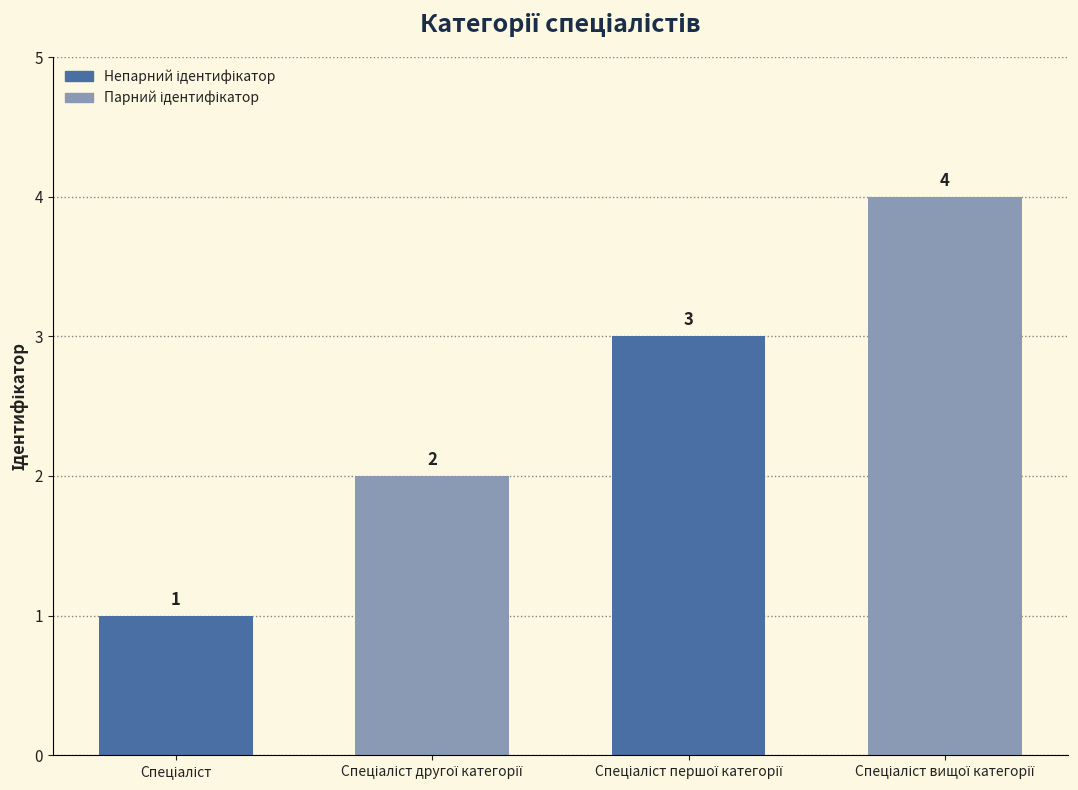

What is the sum of all values?

10